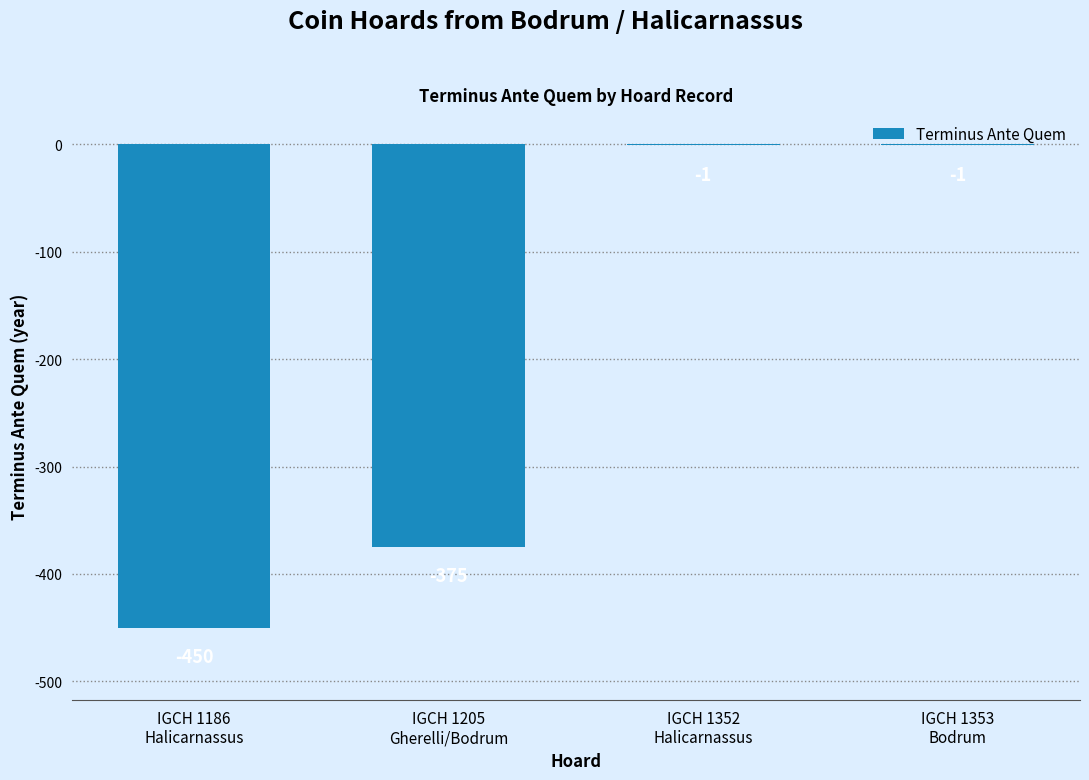

What is the sum of all values?

-827